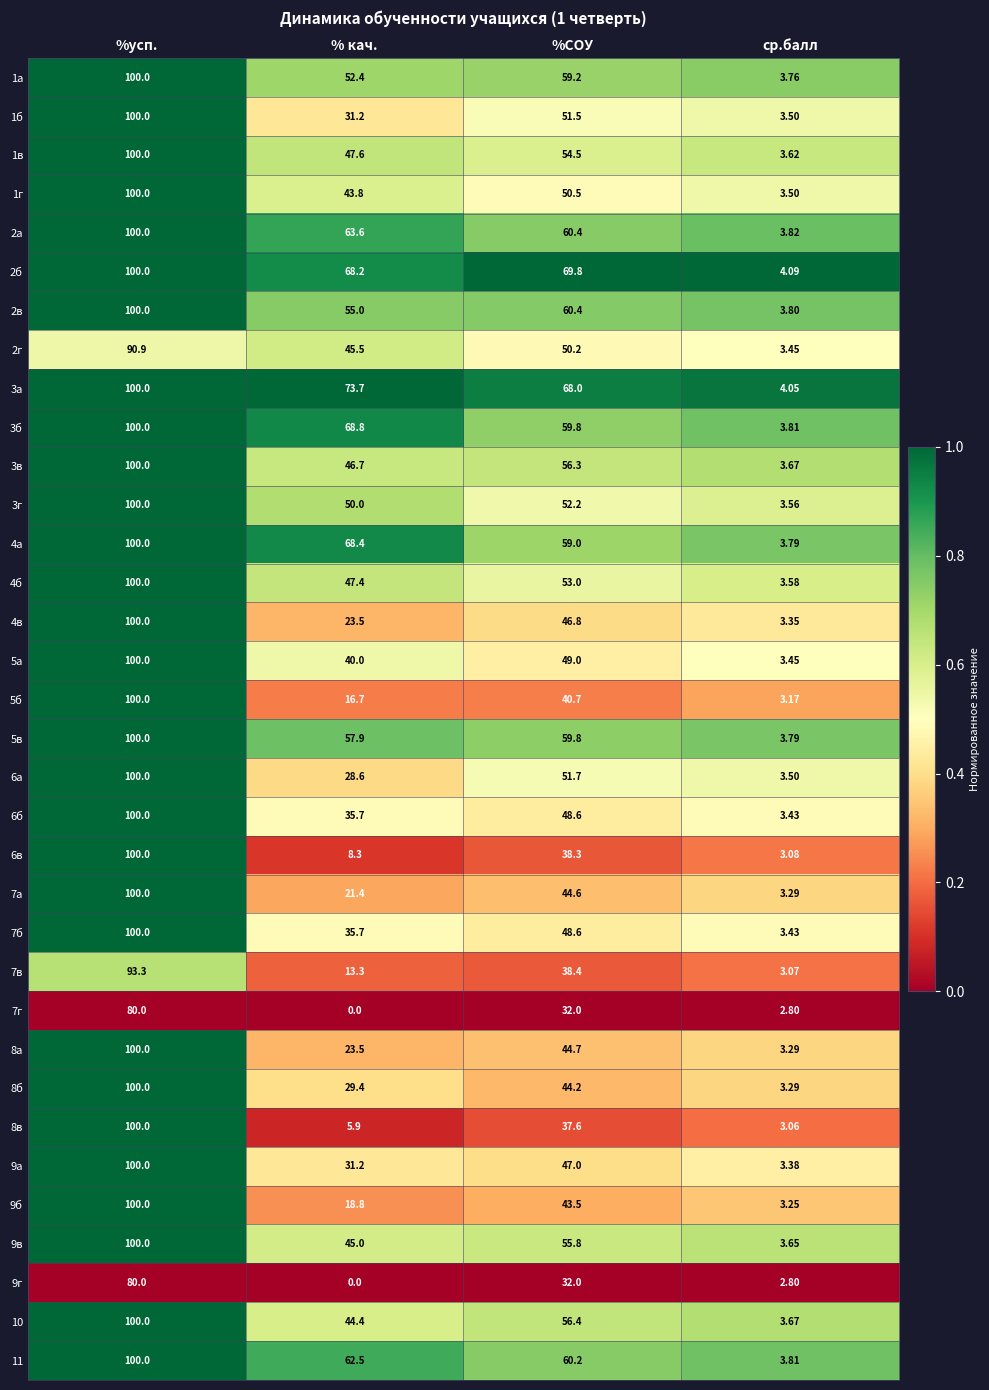

At which category is the sum across all series the highest?

%усп.